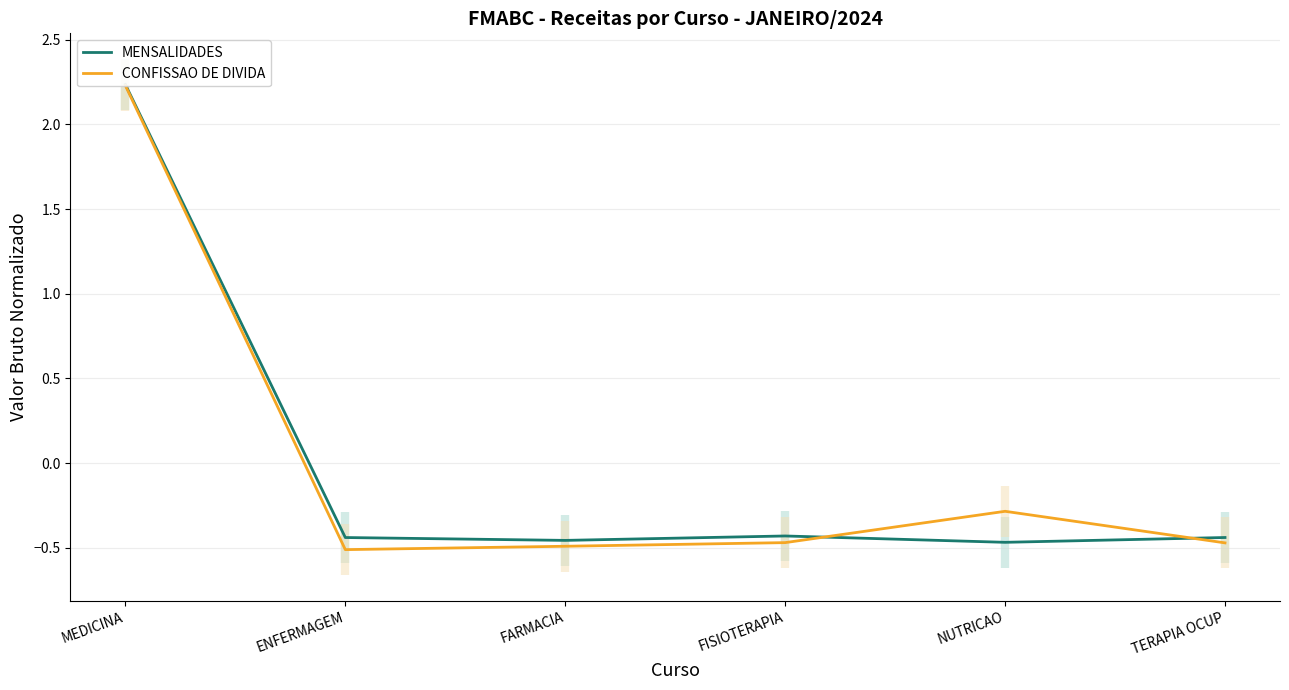

The value of CONFISSAO DE DIVIDA at ENFERMAGEM is -0.5. True or false?

True